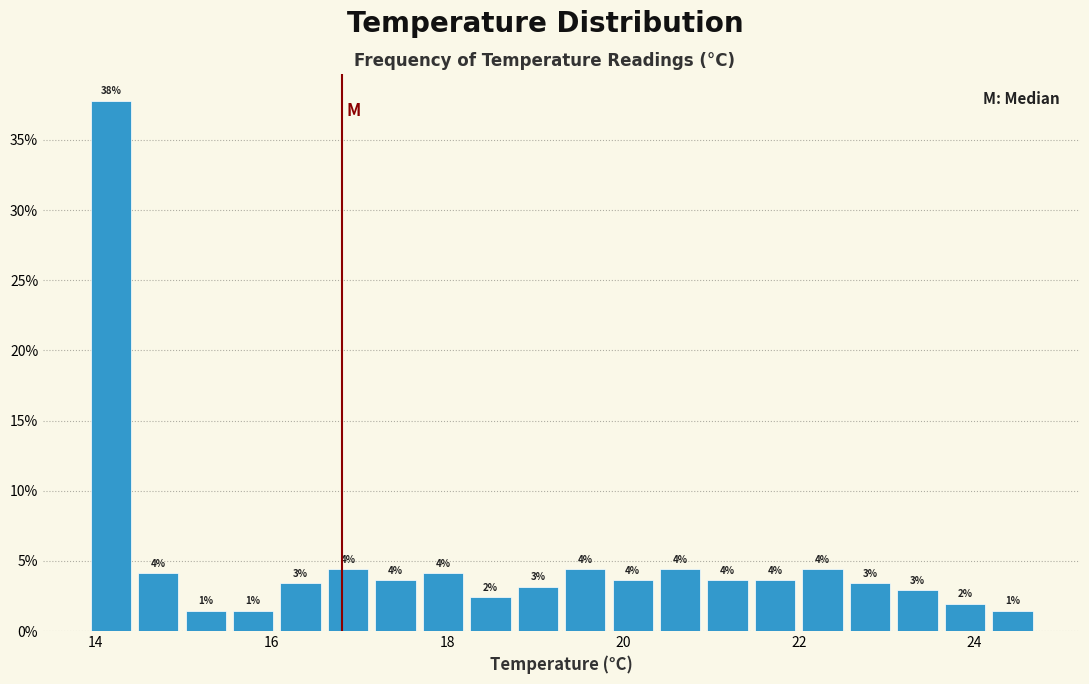

Around what value on the x-axis is the tallest bar? Give the approximate position of its centre, as read against the axis.

14.2